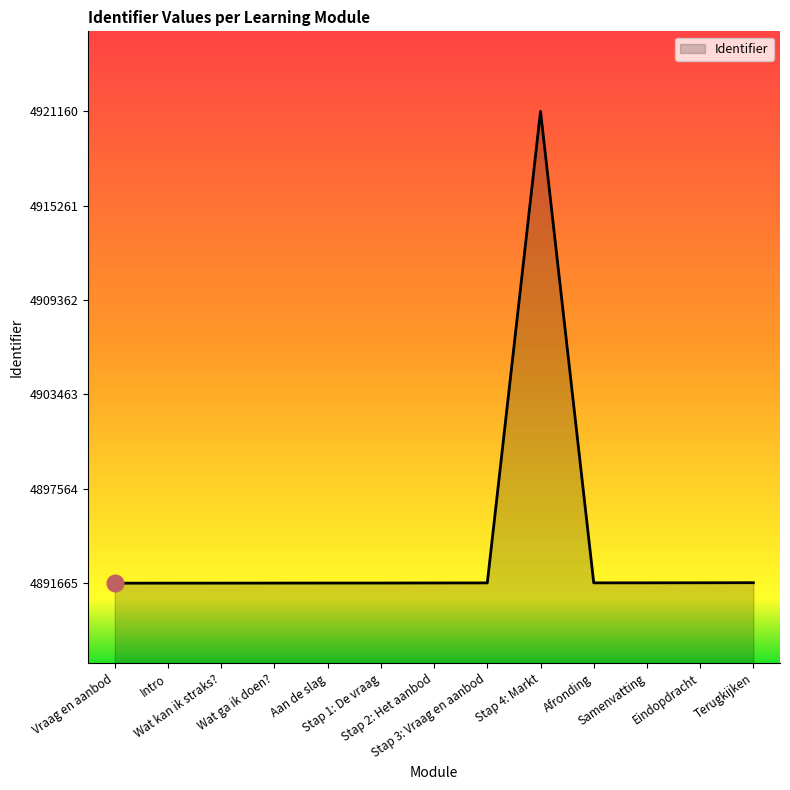

What is the minimum value shown in the chart?

4891665